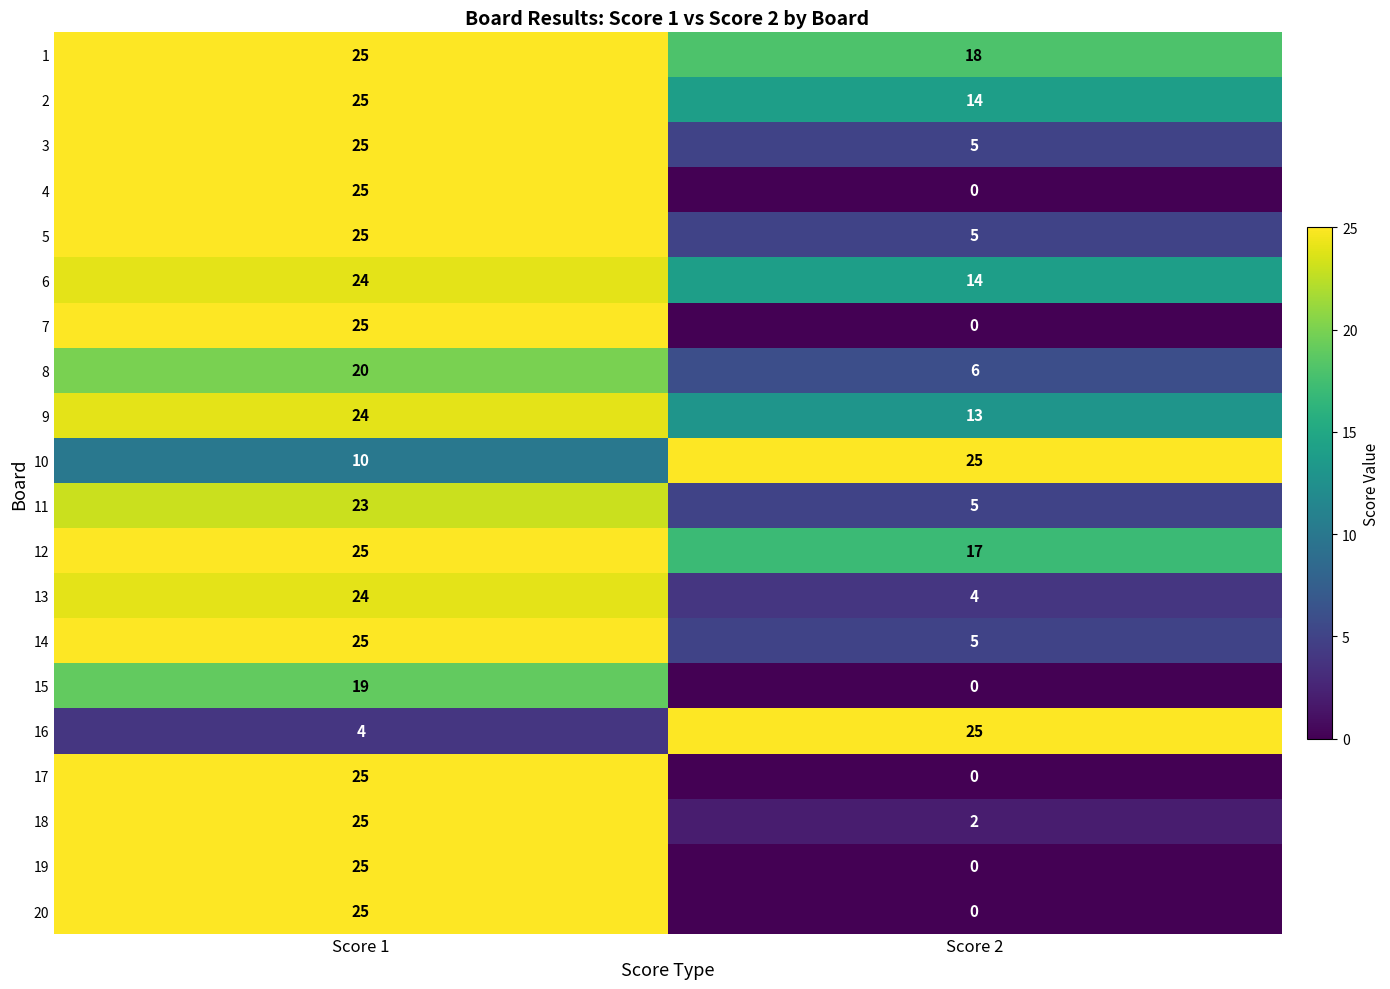

List the labels in order of 15 value, largest first.

Score 1, Score 2